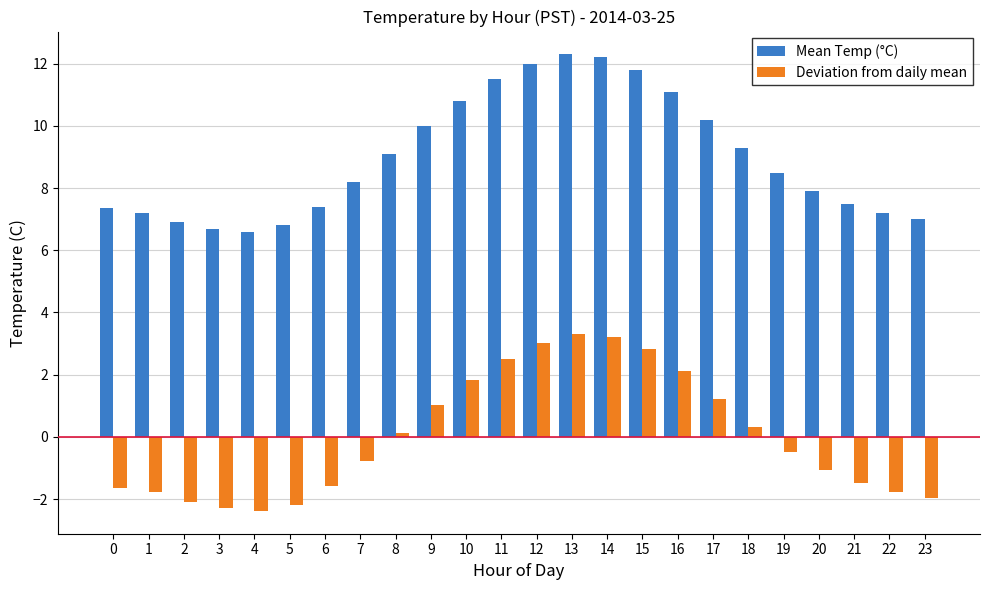

What is the difference between the maximum and minimum values in the Mean Temp (°C) series?

5.7